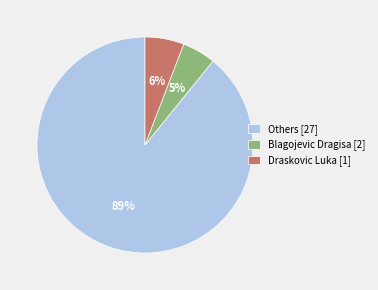

To the nearest percent, what is the average slice percentage?

33%